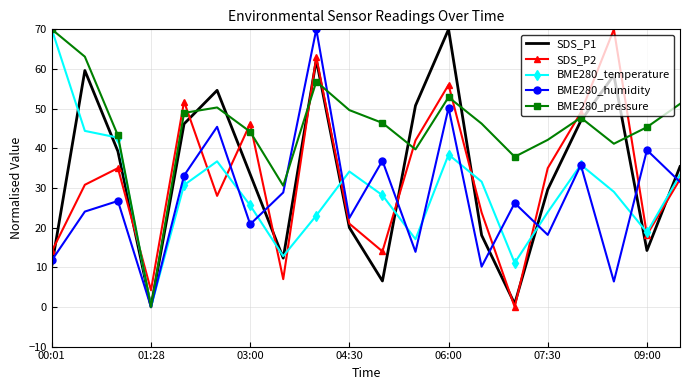

What is the maximum value shown in the chart?

70.0